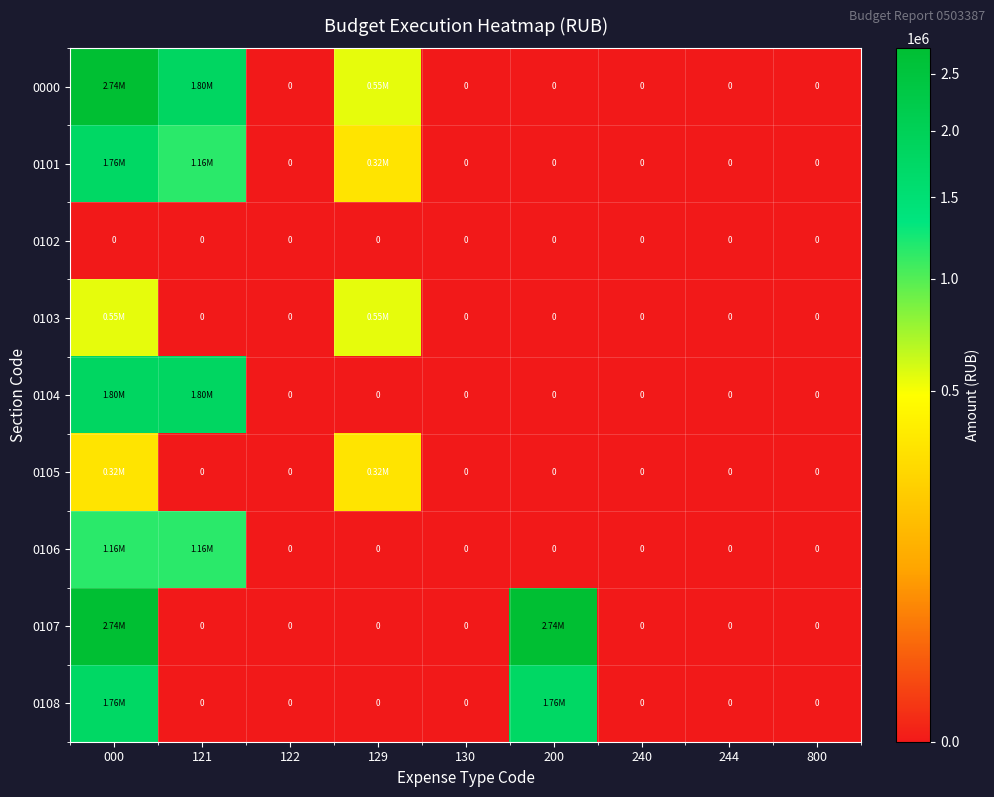

Which series changed the most between 121 and 129?

0104